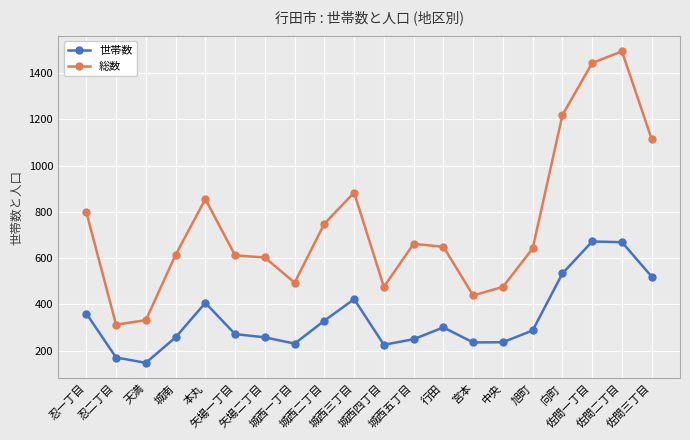

Which series has the largest total across all categories?

総数